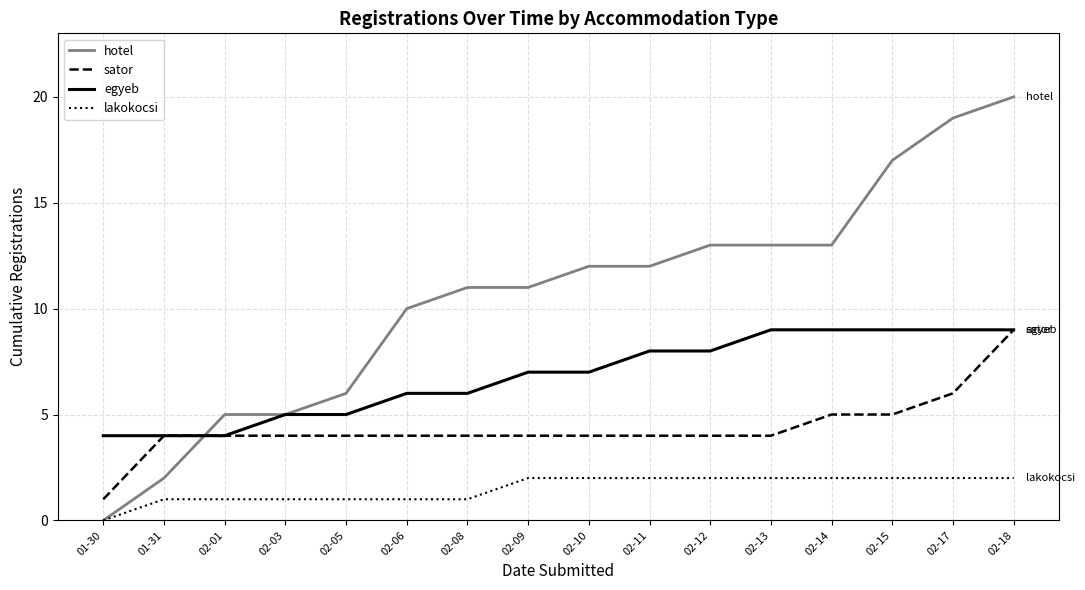

What is the difference between the highest and lowest values at 01-30?

4